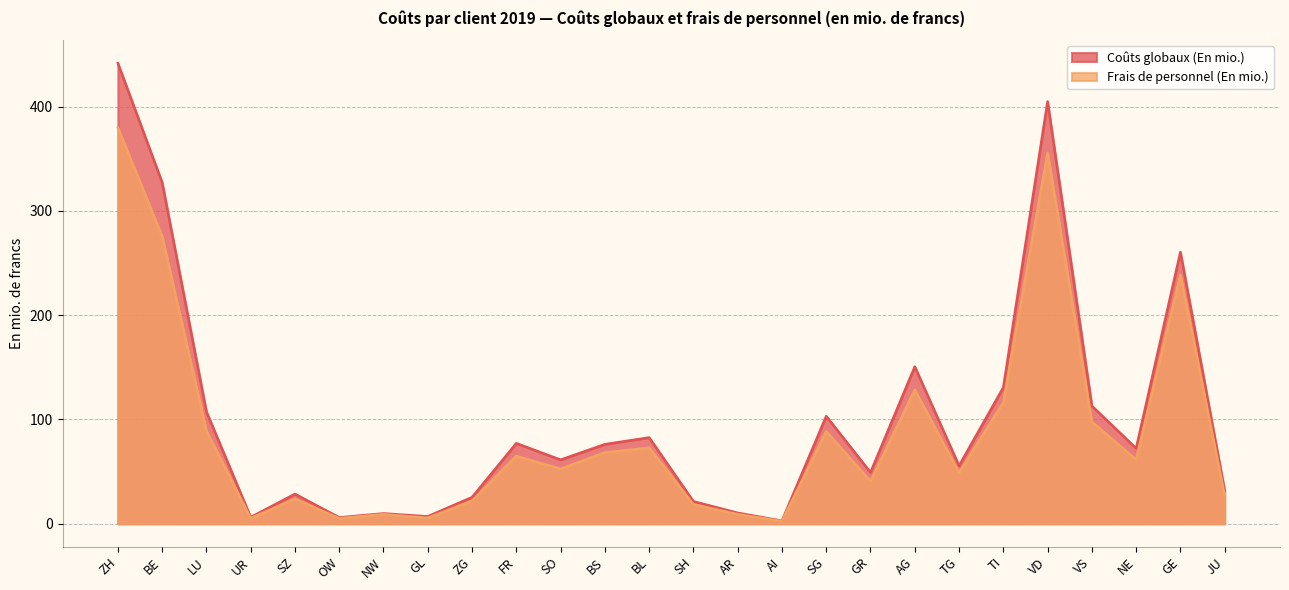

What value does the Coûts globaux (En mio.) series have at BS?

76.2